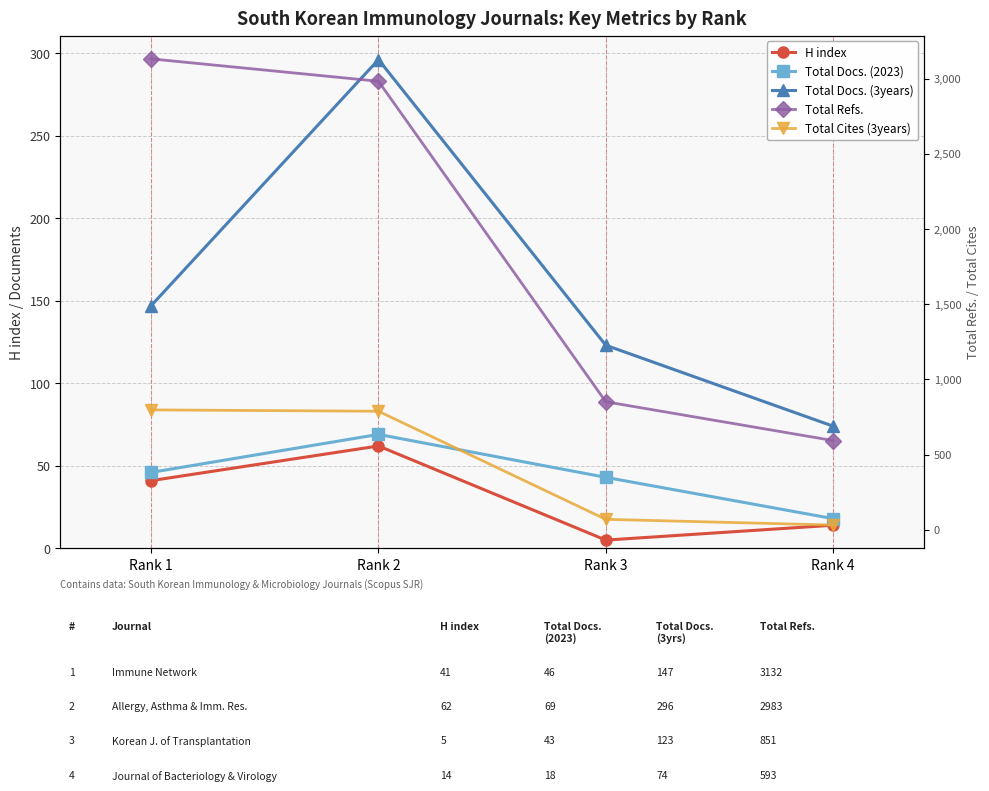

Count the H index values in the range 14 to 62.

3